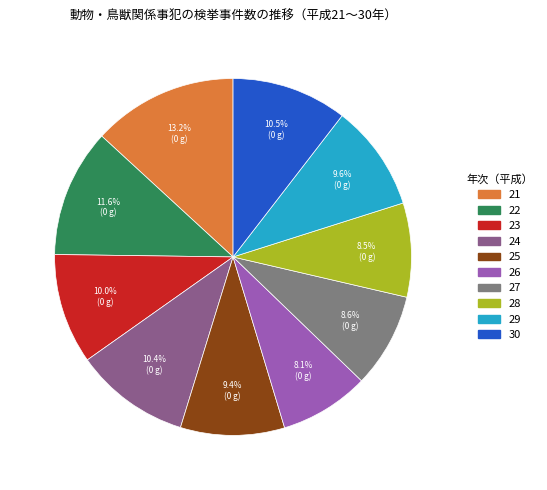

To the nearest percent, what is the combined percentage of 24 and 28?

19%